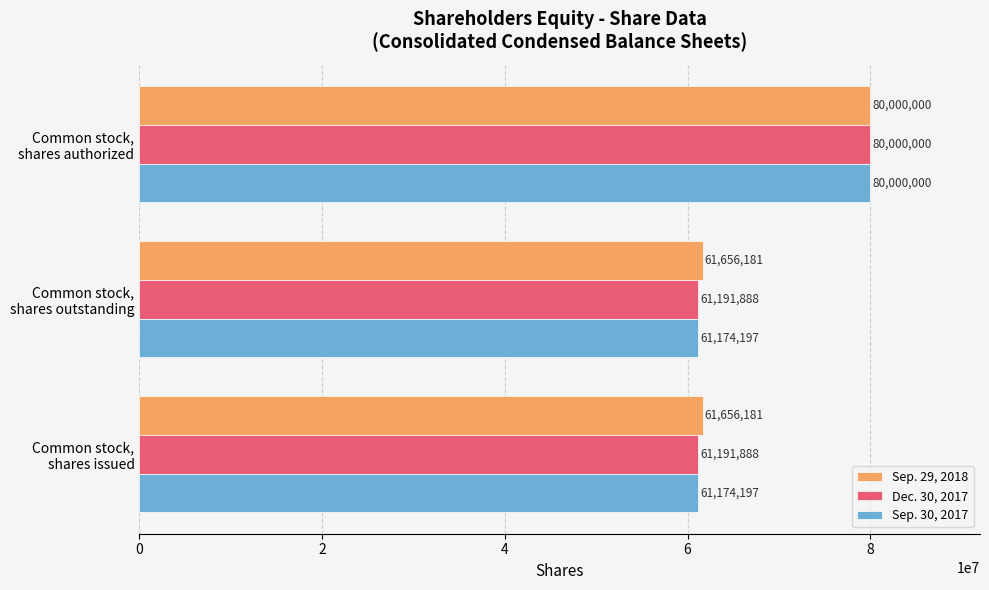

What is the average value of the Sep. 30, 2017 series?

67449465